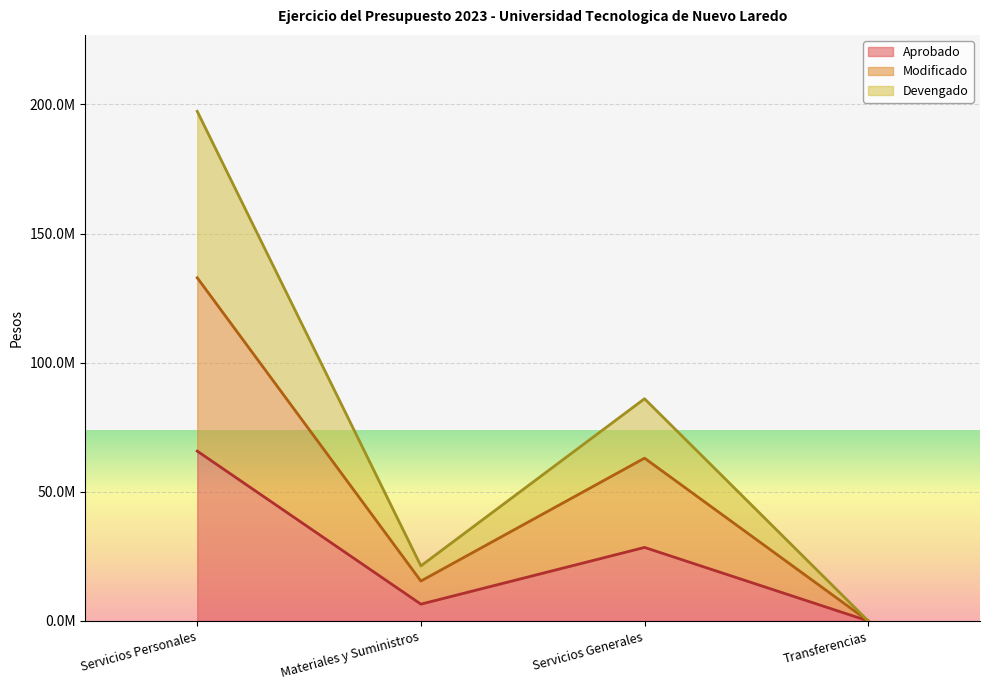

True or false: Aprobado and Modificado intersect in this chart.

False